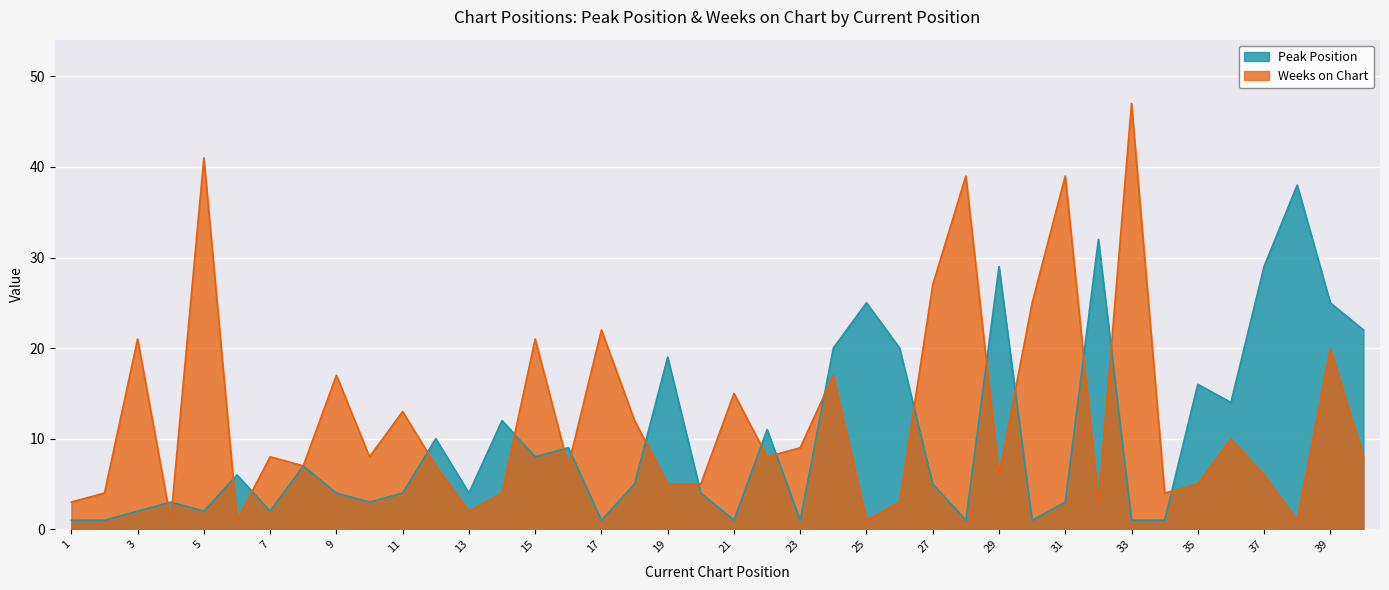

Rank the series by their average value, from highest to lowest.

Weeks on Chart, Peak Position